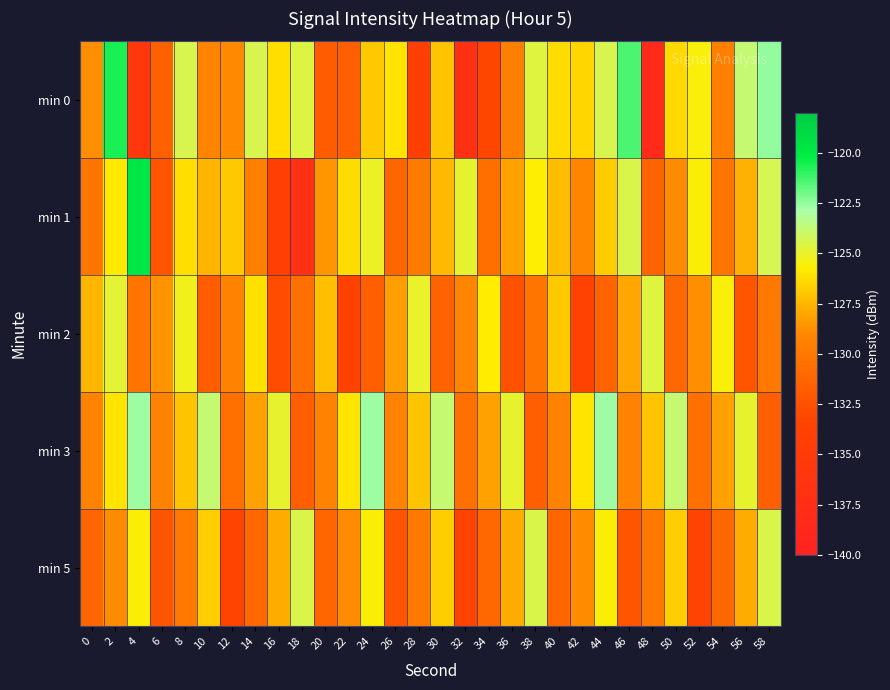

Reading left to right, list all the values displayed in this chart.

min 0: 0=-128.8	2=-120.6	4=-135.7	6=-131.5	8=-124.4	10=-129.1	12=-128.9	14=-124.4	16=-126.2	18=-124.6	20=-131.8	22=-131.6	24=-126.9	26=-126.0	28=-134.2	30=-127.1	32=-137.1	34=-133.2	36=-129.6	38=-124.6	40=-126.3	42=-126.4	44=-124.4	46=-121.4	48=-138.4	50=-126.4	52=-125.5	54=-129.5	56=-123.8	58=-122.5
min 1: 0=-130.1	2=-125.9	4=-119.8	6=-132.3	8=-126.2	10=-127.6	12=-126.9	14=-129.5	16=-134.3	18=-137.2	20=-128.5	22=-126.3	24=-125.1	26=-131.2	28=-129.8	30=-127.4	32=-124.9	34=-130.6	36=-128.2	38=-125.7	40=-127.3	42=-129.1	44=-126.8	46=-124.5	48=-131.4	50=-128.9	52=-125.6	54=-130.2	56=-127.7	58=-124.3
min 2: 0=-127.5	2=-124.8	4=-130.2	6=-128.6	8=-125.3	10=-131.7	12=-129.4	14=-126.1	16=-132.8	18=-130.5	20=-127.2	22=-133.9	24=-131.6	26=-128.3	28=-125.0	30=-131.4	32=-129.1	34=-125.8	36=-132.5	38=-130.2	40=-126.9	42=-133.6	44=-131.3	46=-128.0	48=-124.7	50=-131.1	52=-128.8	54=-125.5	56=-132.2	58=-129.9
min 3: 0=-129.3	2=-126.0	4=-122.7	6=-129.4	8=-127.1	10=-123.8	12=-130.5	14=-128.2	16=-124.9	18=-131.6	20=-129.3	22=-126.0	24=-122.7	26=-129.4	28=-127.1	30=-123.8	32=-130.5	34=-128.2	36=-124.9	38=-131.6	40=-129.3	42=-126.0	44=-122.7	46=-129.4	48=-127.1	50=-123.8	52=-130.5	54=-128.2	56=-124.9	58=-131.6
min 5: 0=-131.2	2=-128.9	4=-125.6	6=-132.3	8=-130.0	10=-126.7	12=-133.4	14=-131.1	16=-127.8	18=-124.5	20=-131.2	22=-128.9	24=-125.6	26=-132.3	28=-130.0	30=-126.7	32=-133.4	34=-131.1	36=-127.8	38=-124.5	40=-131.2	42=-128.9	44=-125.6	46=-132.3	48=-130.0	50=-126.7	52=-133.4	54=-131.1	56=-127.8	58=-124.5